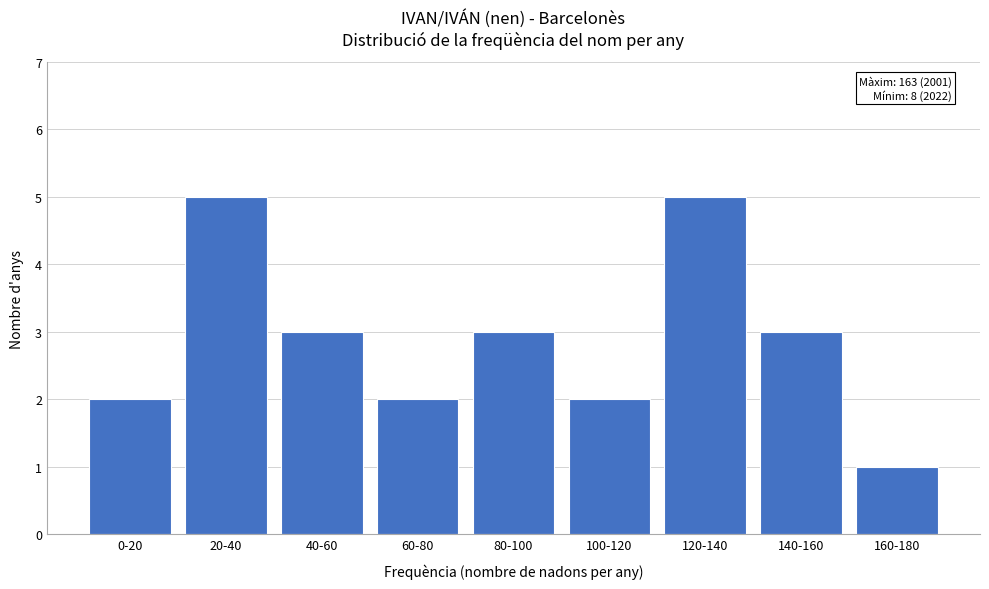

Reading left to right, what are all the values shown in this chart?

2	5	3	2	3	2	5	3	1